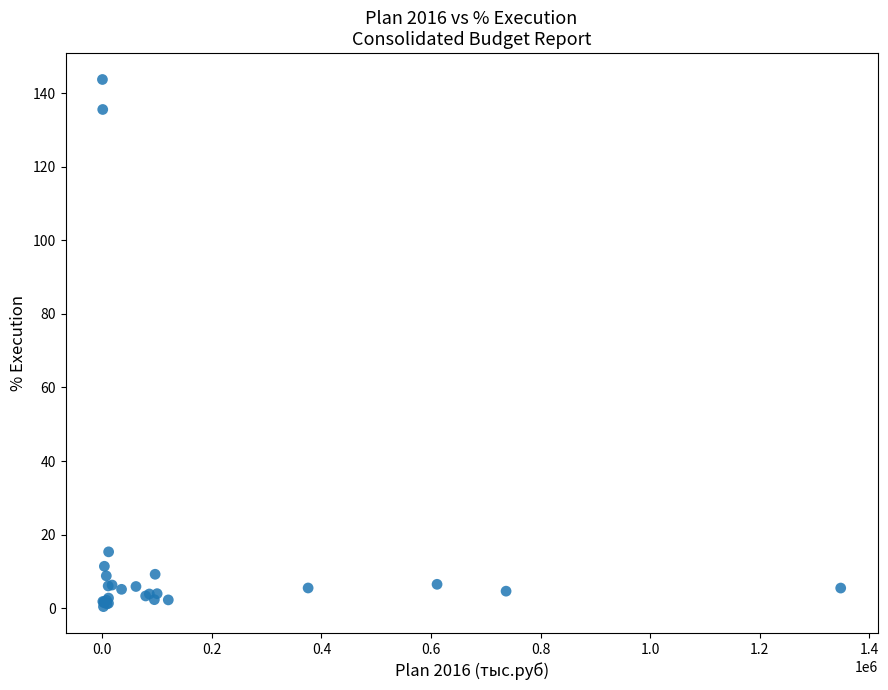

What Y value in the scatter plot is closest to 72?

15.3